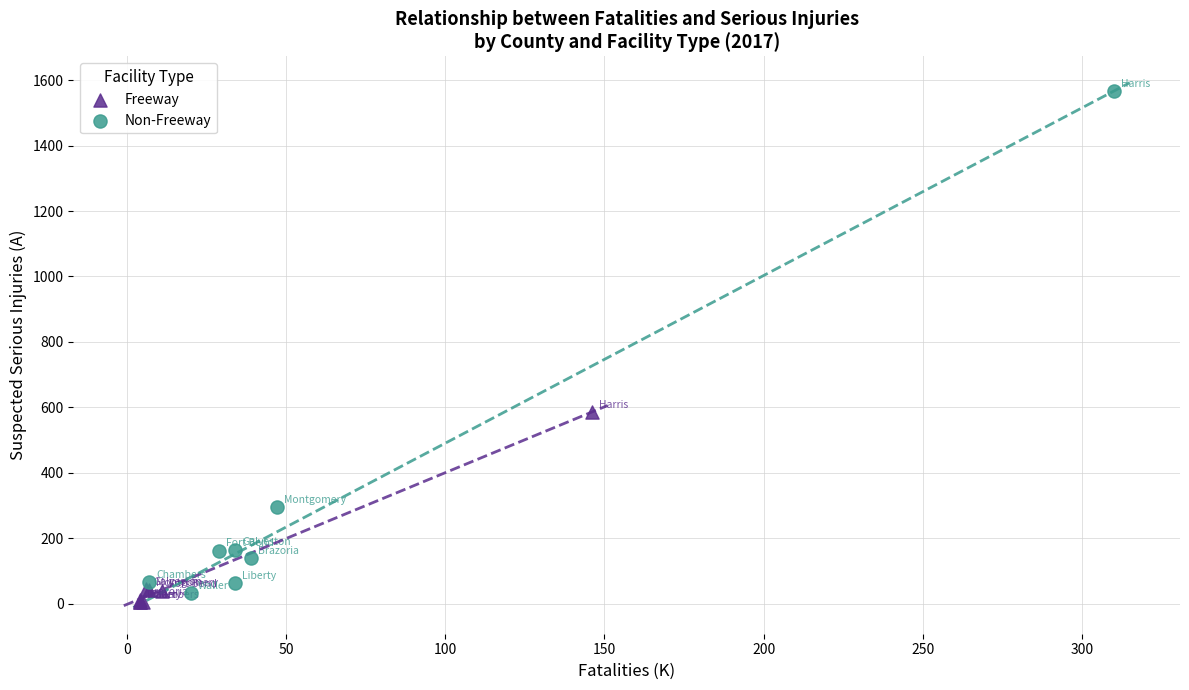

Which series reaches the maximum Y coordinate?

Non-Freeway